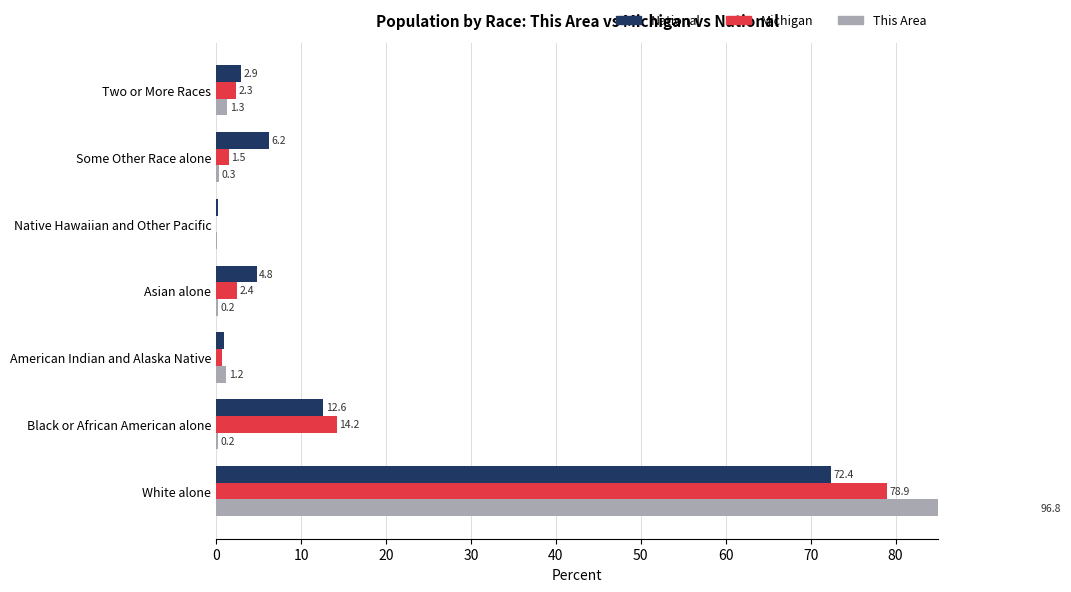

Which series has the largest range (max minus min)?

This Area